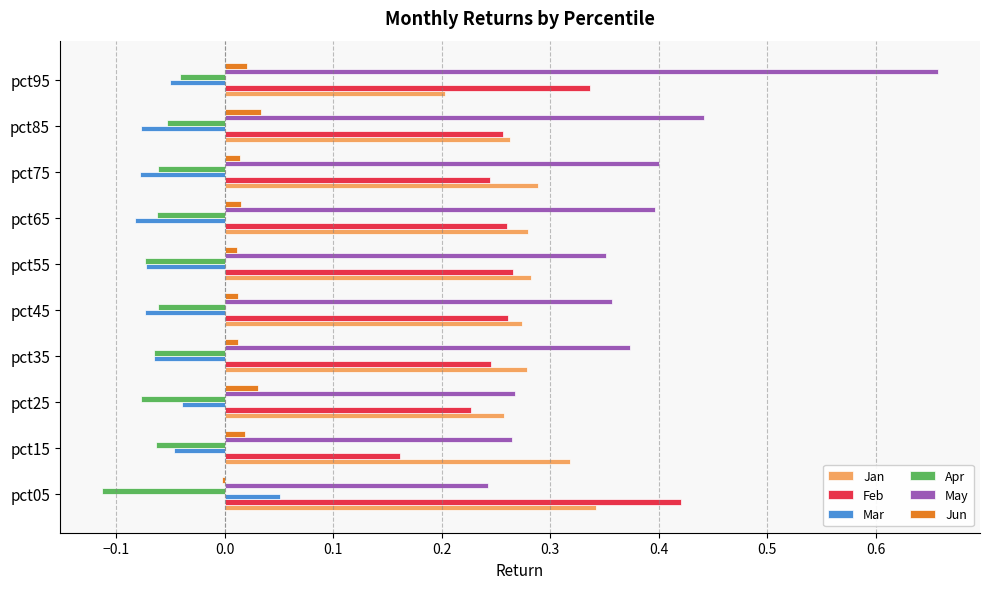

True or false: May has a value of 0.2 at pct85.

False